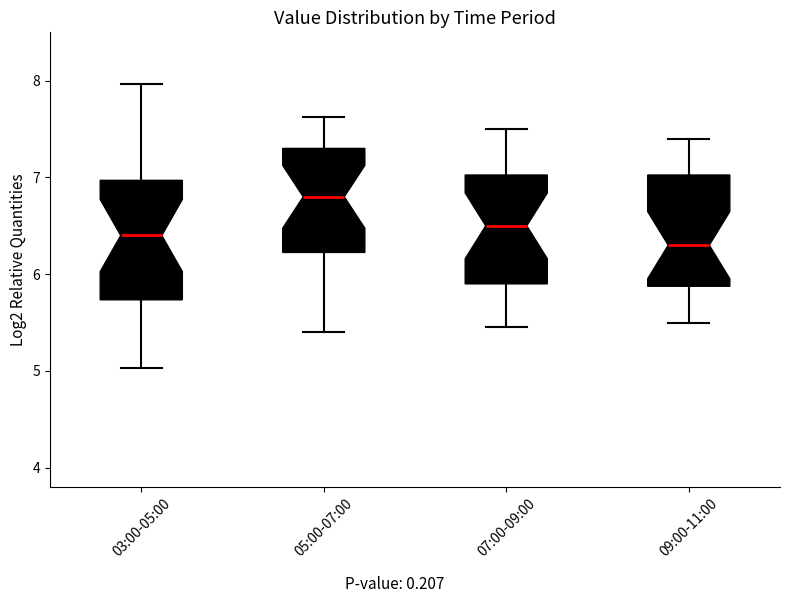

Reading left to right, transcribe this box plot: for each box, give where its median line is, the range the box spans, and where its two whiskers end, as read against the y-axis. The values are not printed on the chart, so give them approximately, as read against the axis.

03:00-05:00: median 6.4, box 5.7 to 7.0, whiskers 5.0 to 8.0
05:00-07:00: median 6.8, box 6.2 to 7.3, whiskers 5.4 to 7.6
07:00-09:00: median 6.5, box 5.9 to 7.0, whiskers 5.5 to 7.5
09:00-11:00: median 6.3, box 5.9 to 7.0, whiskers 5.5 to 7.4